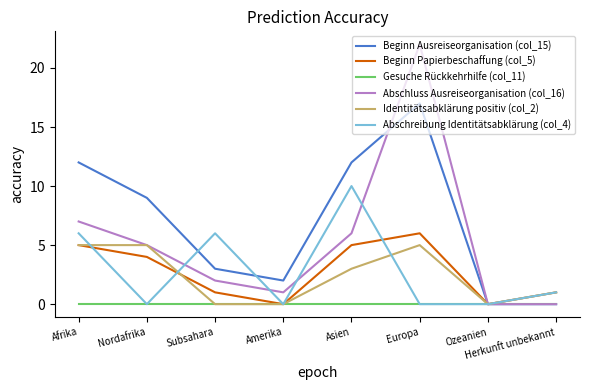

List the series in order of their peak value, highest first.

Abschluss Ausreiseorganisation (col_16), Beginn Ausreiseorganisation (col_15), Abschreibung Identitätsabklärung (col_4), Beginn Papierbeschaffung (col_5), Identitätsabklärung positiv (col_2), Gesuche Rückkehrhilfe (col_11)